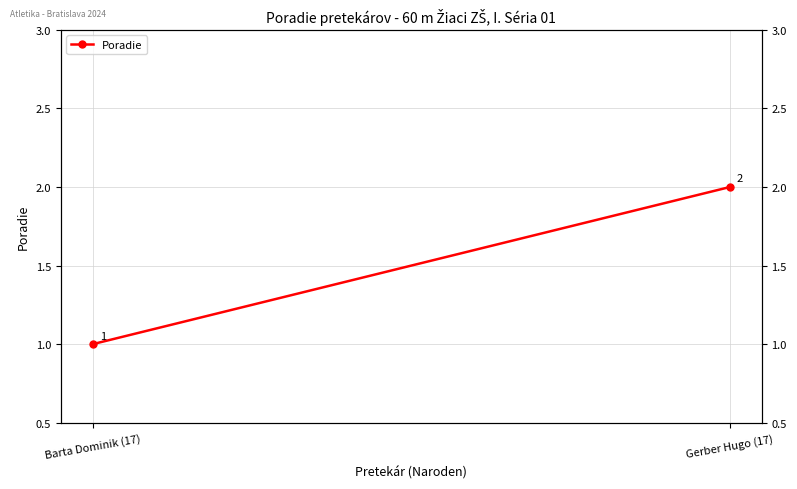

What is the change in value from Barta Dominik (17) to Gerber Hugo (17)?

+1